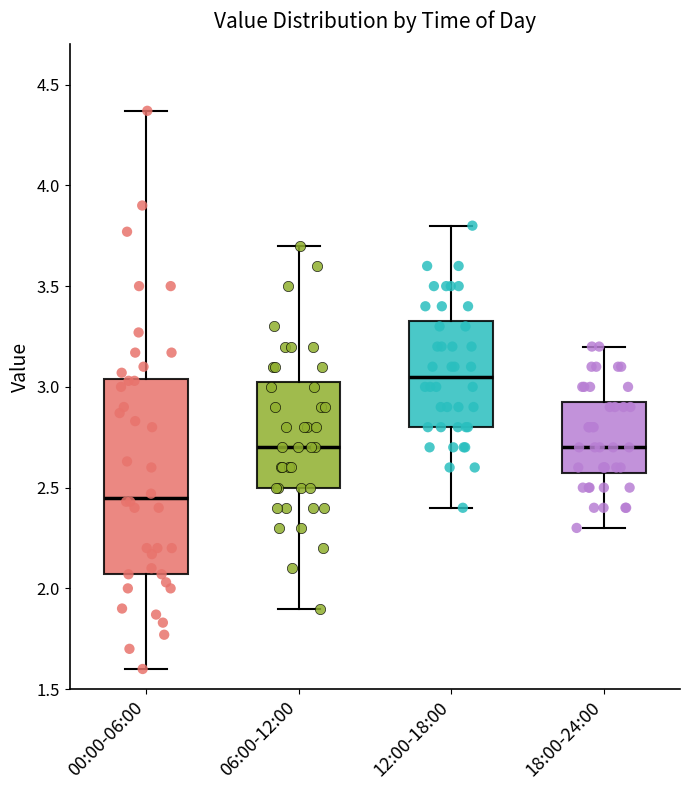

Which box's median line is the highest?

12:00-18:00